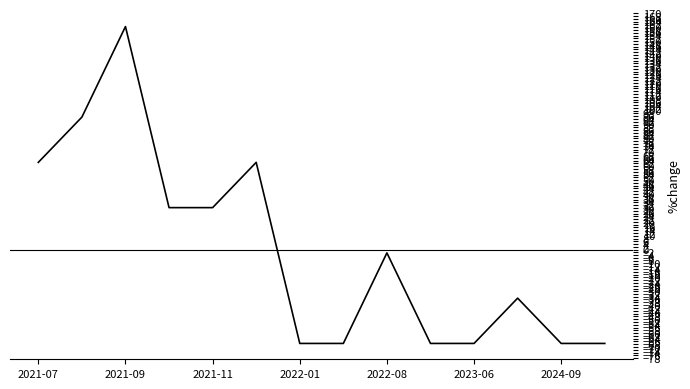

What is the difference between the maximum and minimum values?

227.9